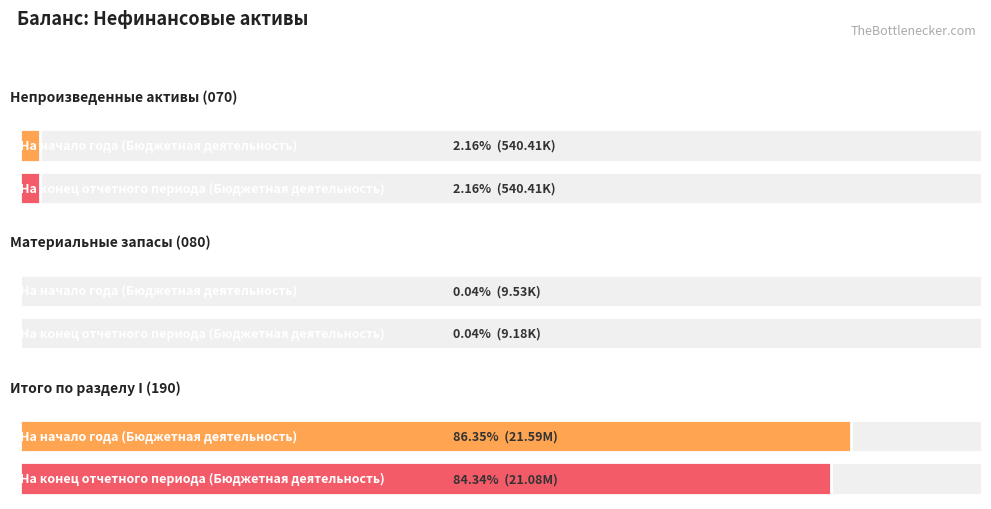

How many distinct data groups are displayed?

2